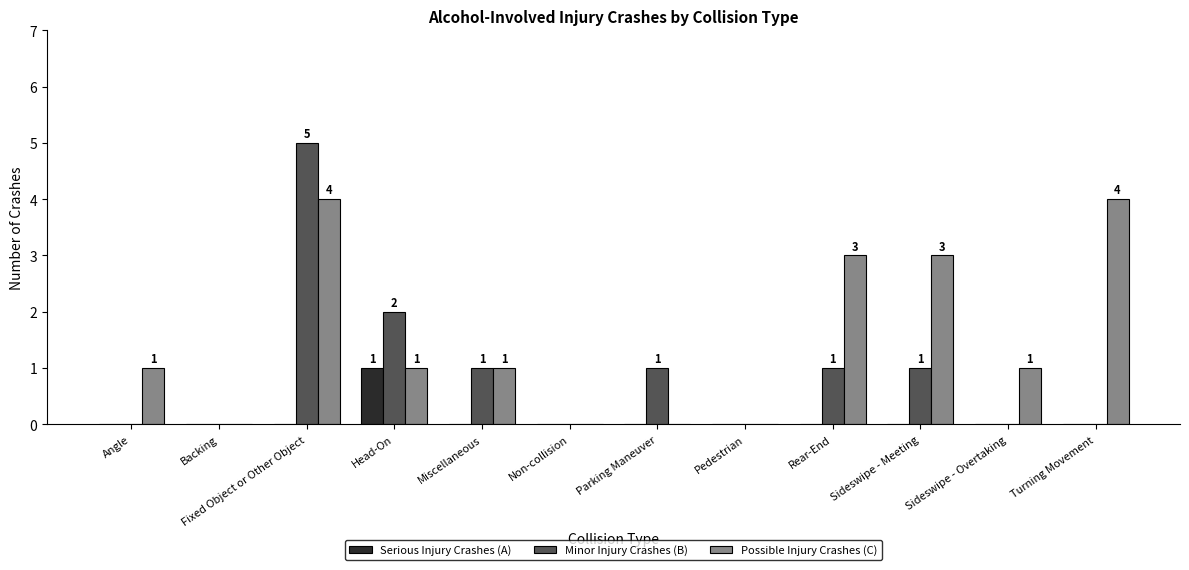

True or false: Serious Injury Crashes (A) has a value of 1 at Head-On.

True